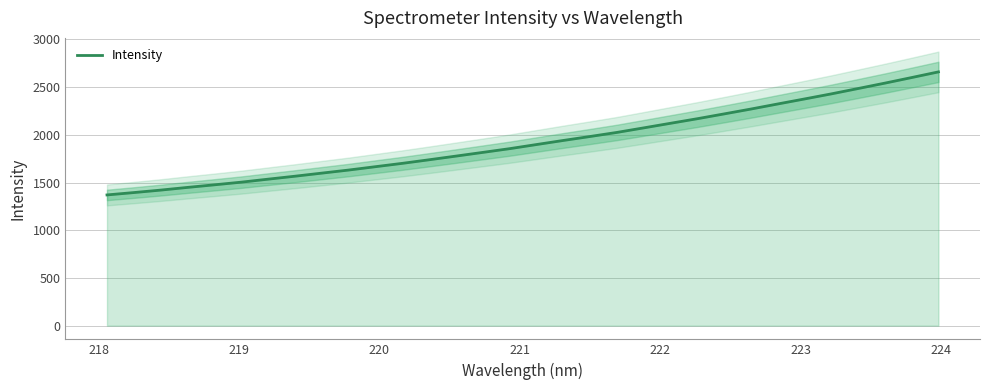

What is the minimum value for Intensity?

1369.8